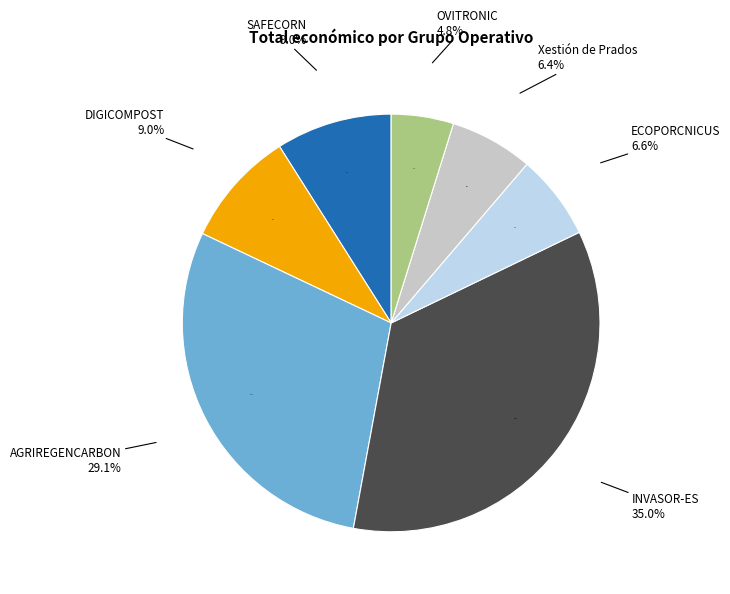

What percentage do OVITRONIC and ECOPORCNICUS together represent?

11.4%